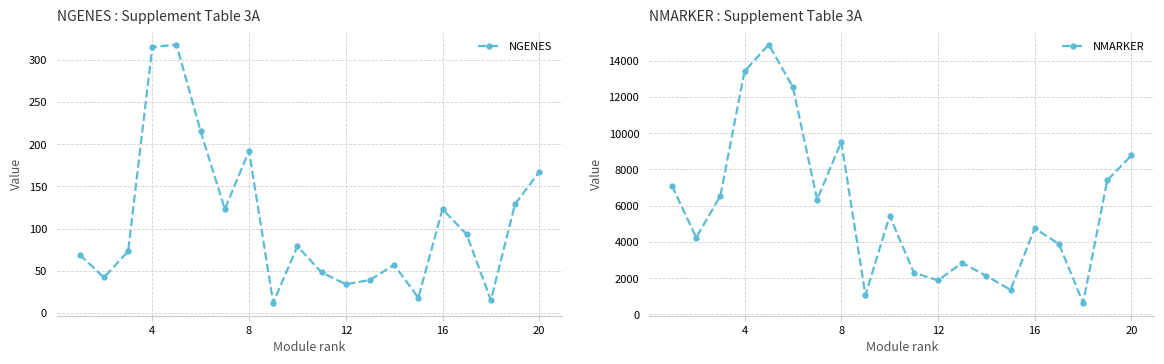

What are all the series names shown in the legend?

NGENES, NMARKER